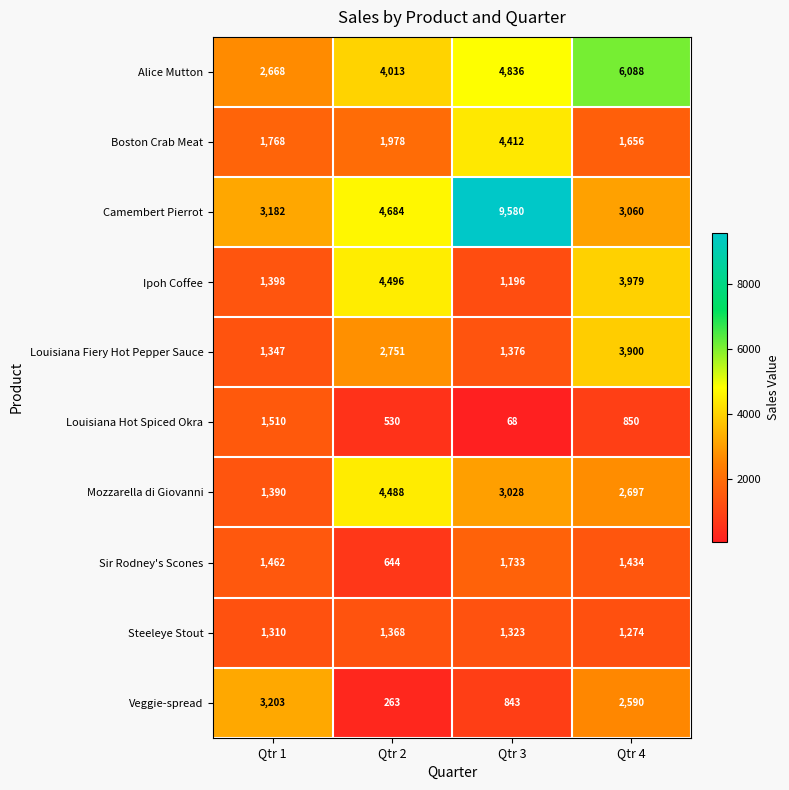

The value of Steeleye Stout at Qtr 2 is 1368. True or false?

True